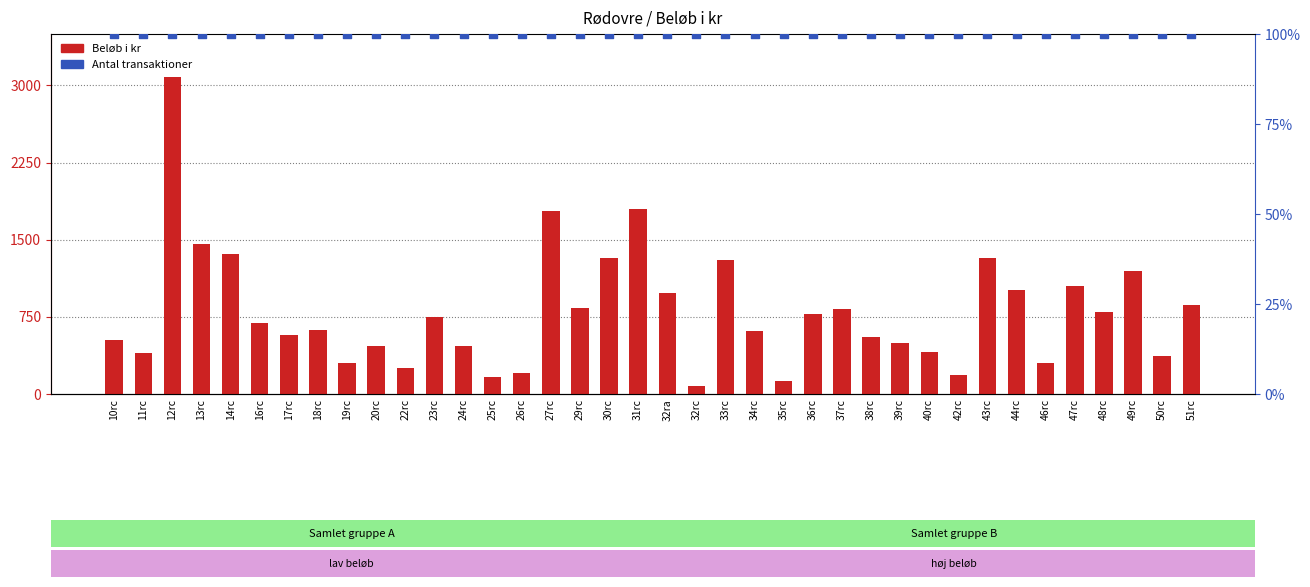

What is the total value across all series at 40rc?

505